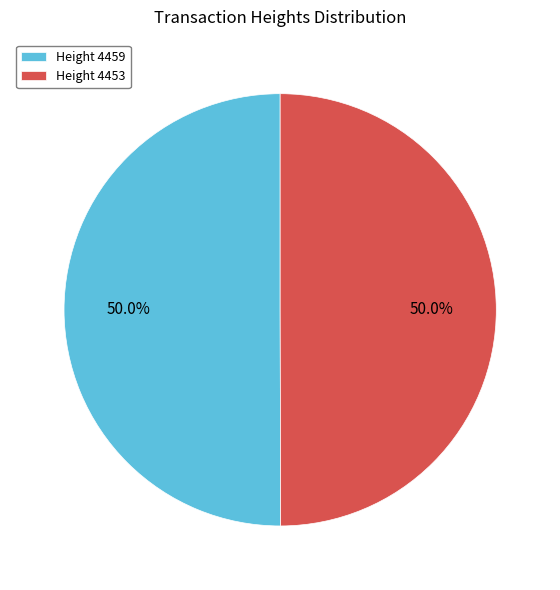

Is the sum of Height 4459 and Height 4453 greater than half?

Yes